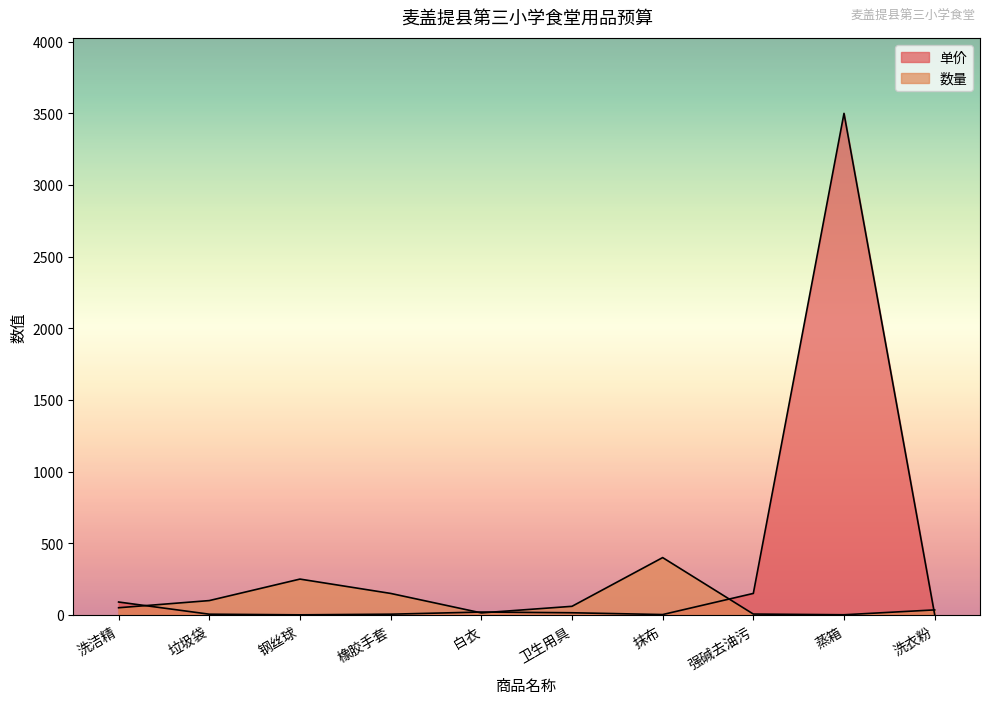

How many lines are shown in the chart?

2